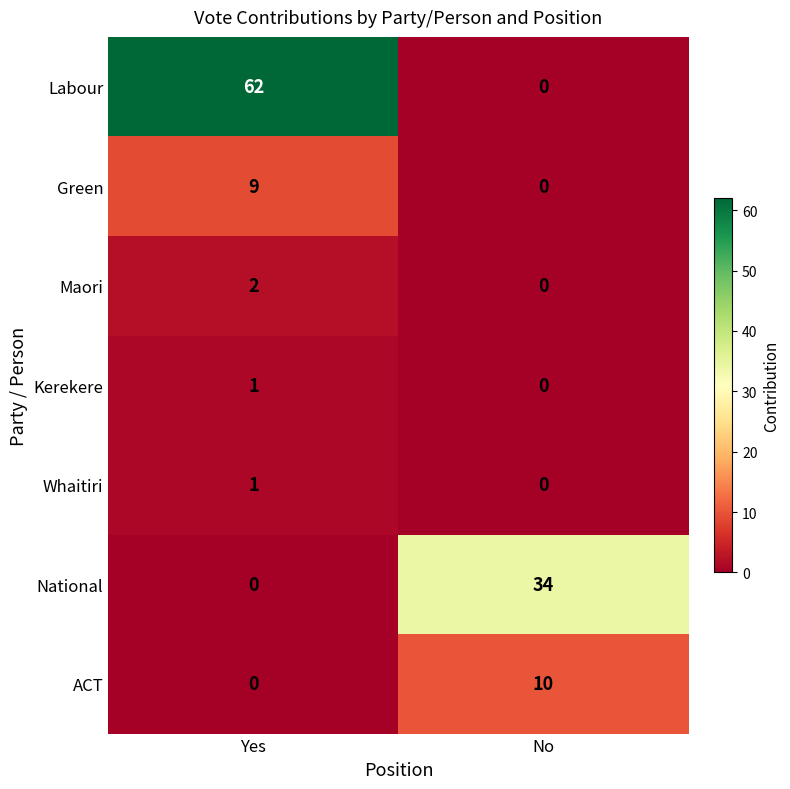

True or false: ACT has a value of 0 at Yes.

True